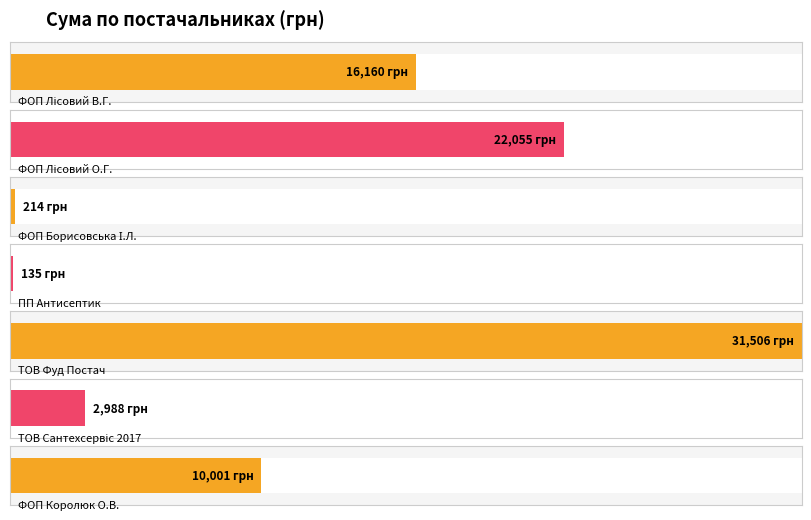

List the labels in order of value, smallest first.

ПП "Антисептик", ФОП "Борисовська І.Л.", ТОВ "Сантехсервіс 2017", ФОП "Королюк О.В.", ФОП "Лісовий В.Г.", ФОП "Лісовий О.Г.", ТОВ "Фуд Постач"